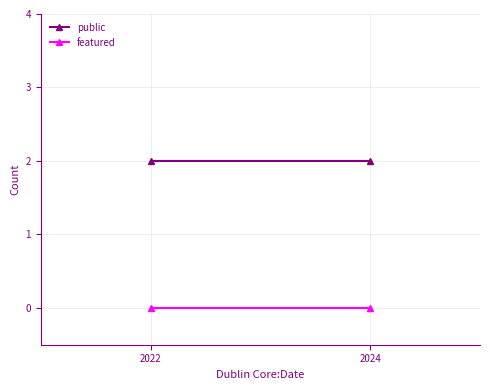

True or false: featured has a value of 0 at 2022.

True